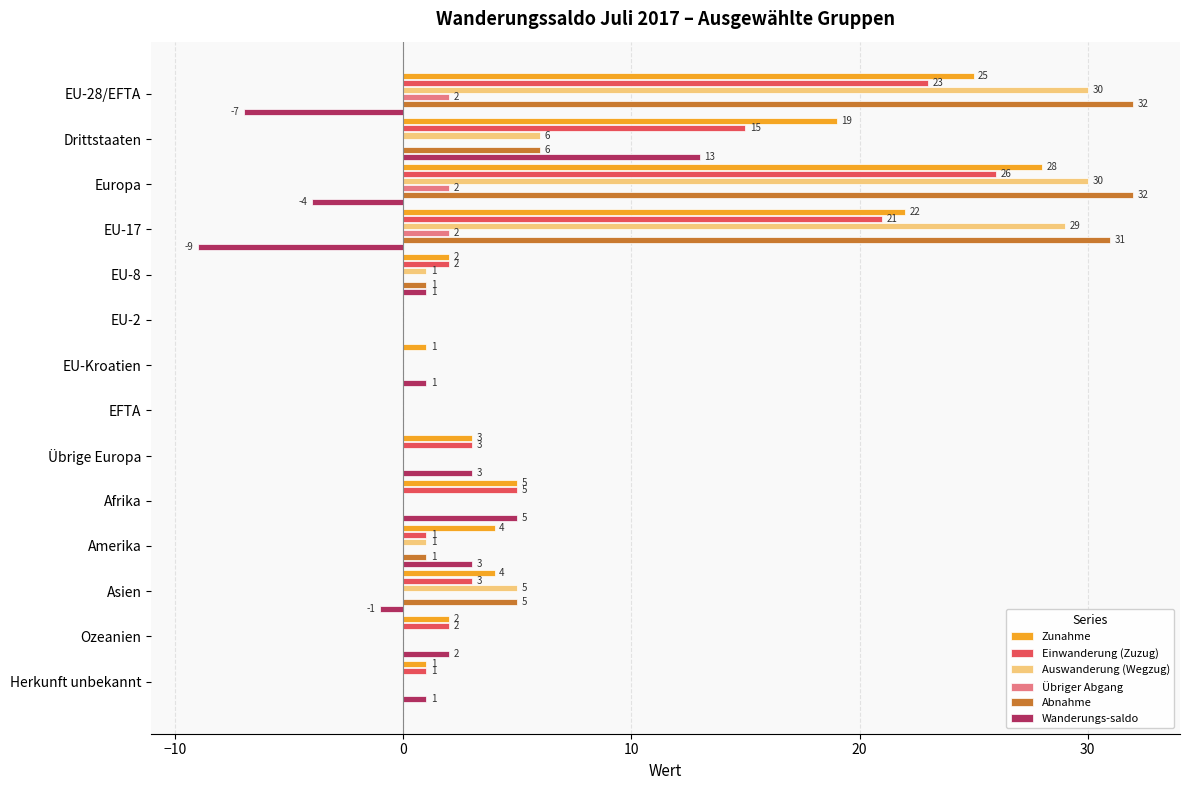

At which category is the sum across all series the highest?

Europa